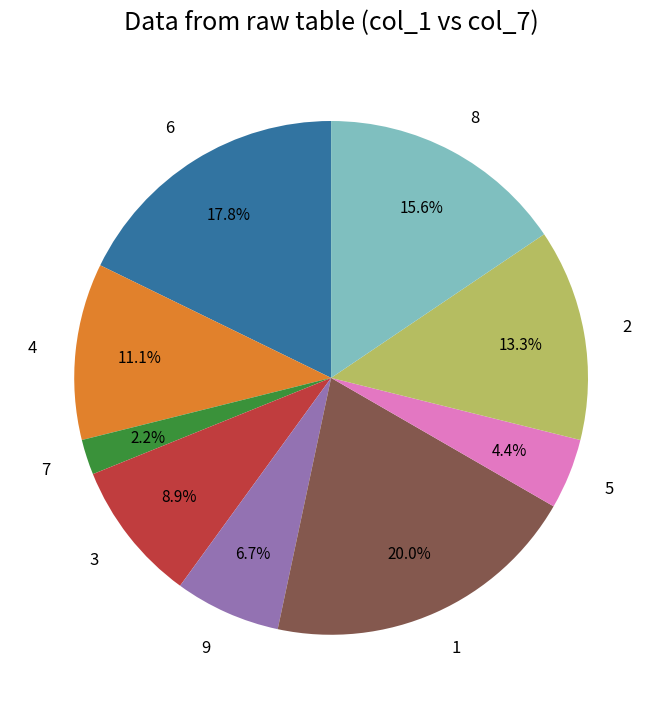

How many slices are in this pie chart?

9